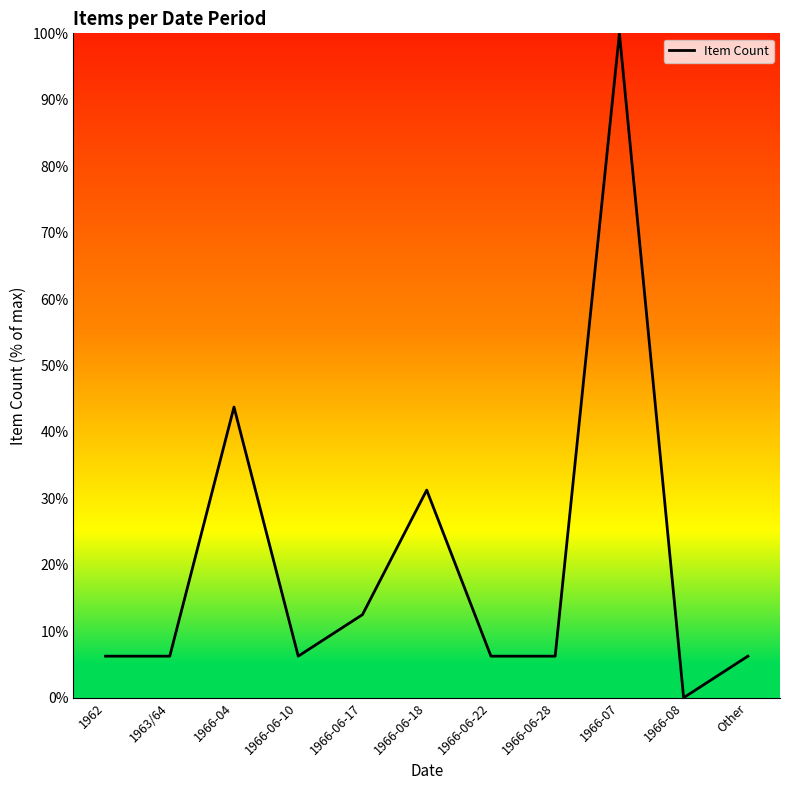

What is the difference between the maximum and minimum values?

100.0